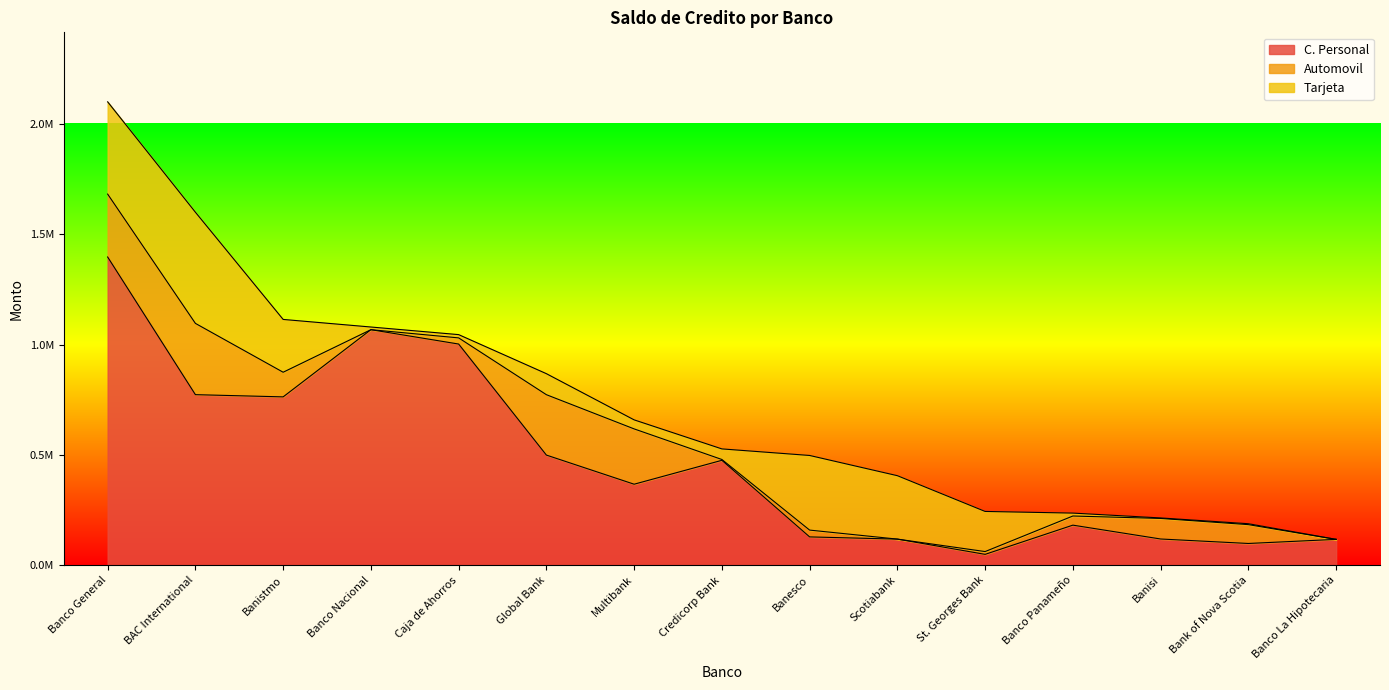

What is the label of the 9th point from the right?

Multibank